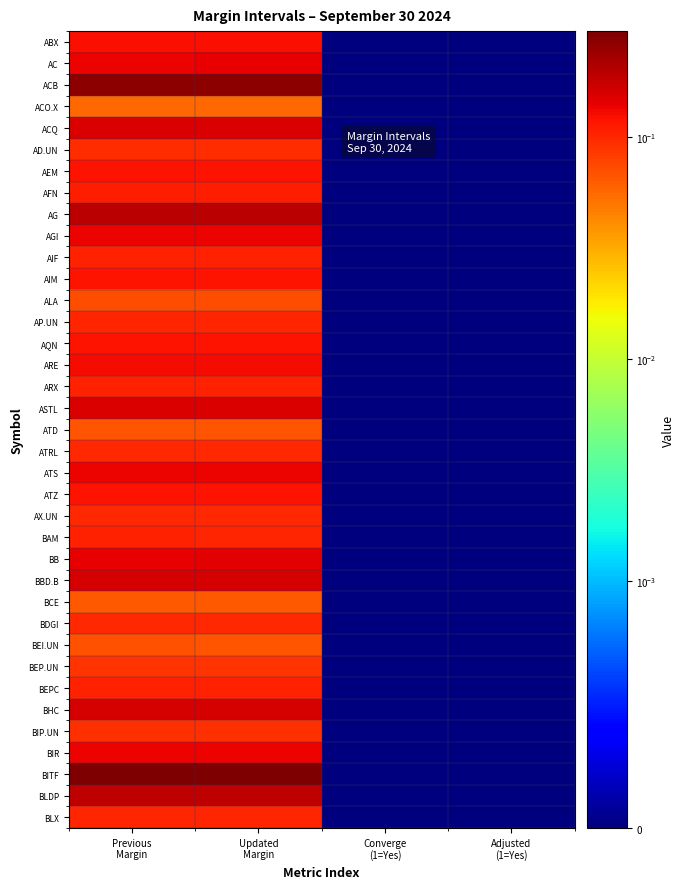

What is the maximum value shown in the chart?

0.3